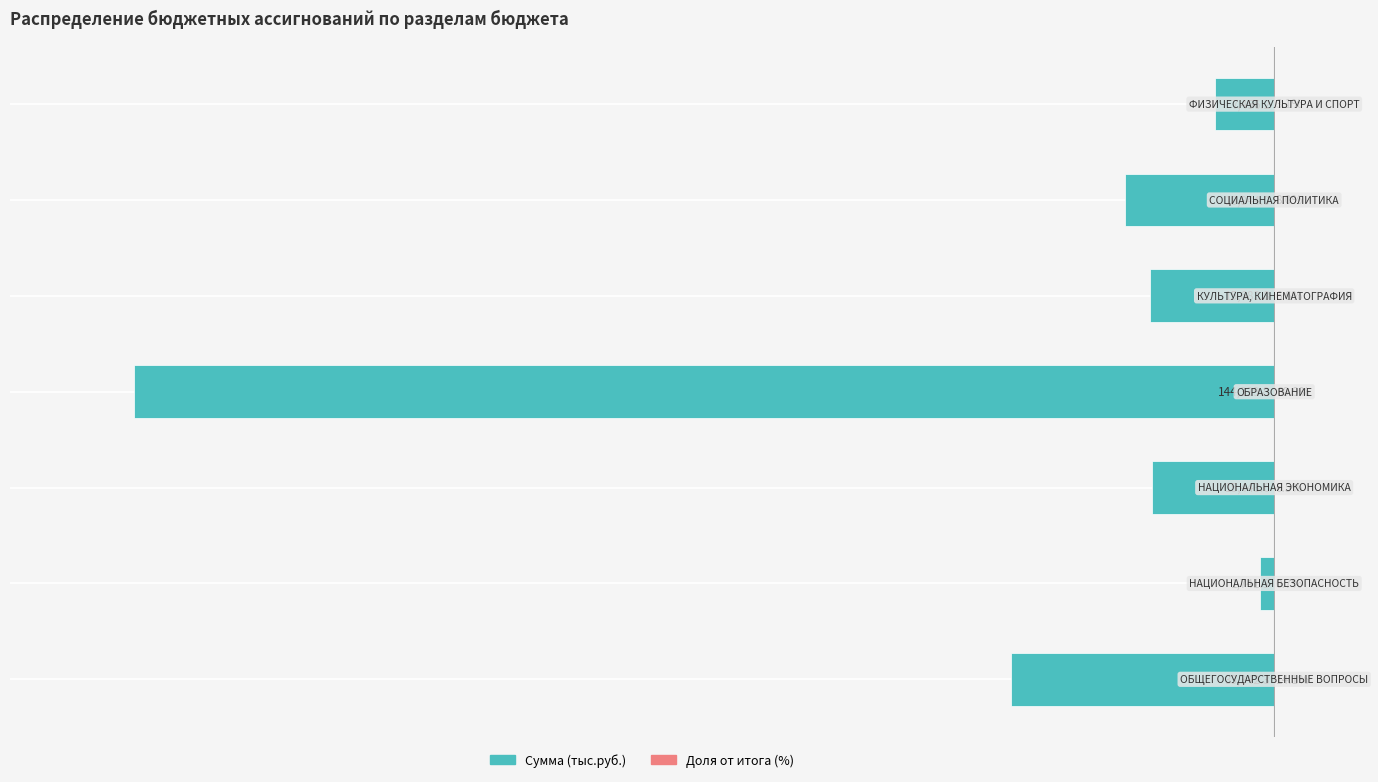

What is the difference between the highest and lowest values at −80000?

15690.4